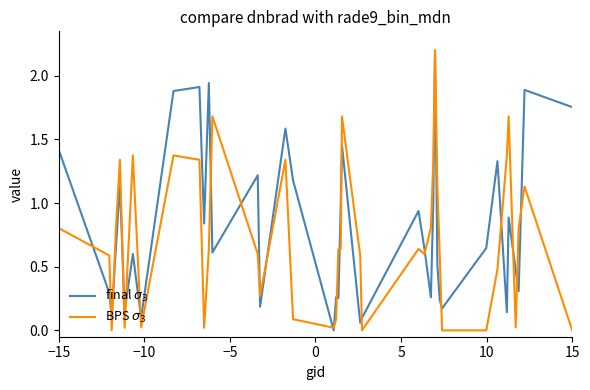

What is the greatest value displayed?

2.2